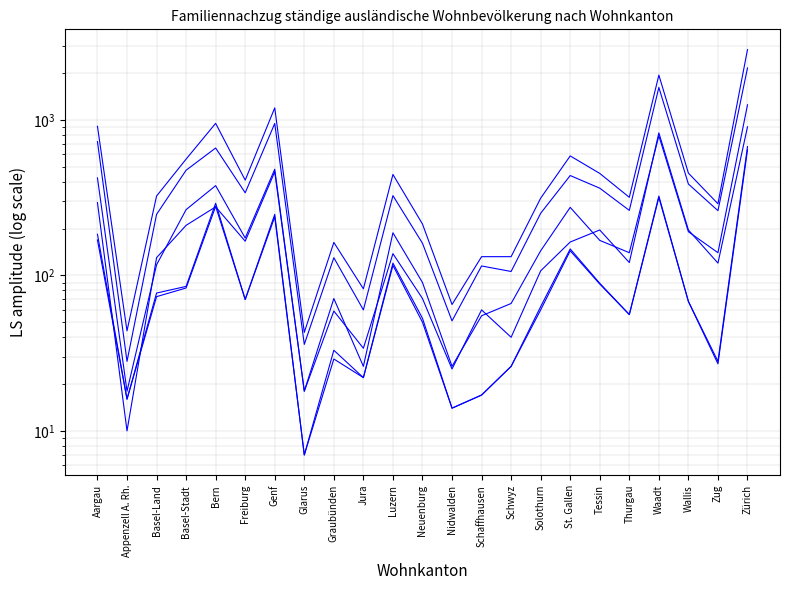

List the labels in order of Kinder (Schweizer) value, largest first.

Zürich, Waadt, Bern, Genf, Aargau, St. Gallen, Luzern, Tessin, Basel-Stadt, Basel-Land, Freiburg, Wallis, Solothurn, Thurgau, Neuenburg, Graubünden, Zug, Schwyz, Jura, Schaffhausen, Appenzell A. Rh., Nidwalden, Glarus